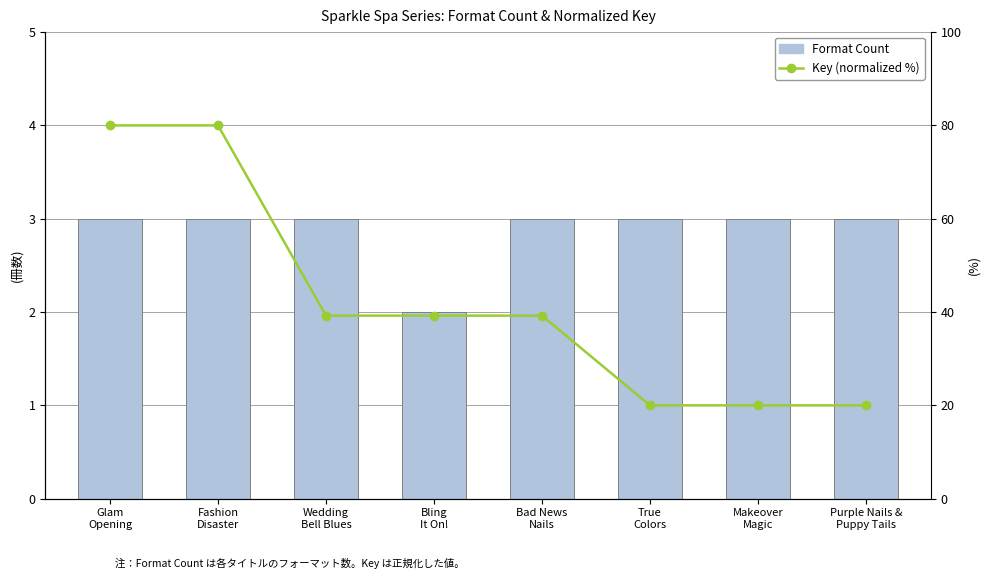

List the series in order of their peak value, highest first.

Key (normalized %), Format Count